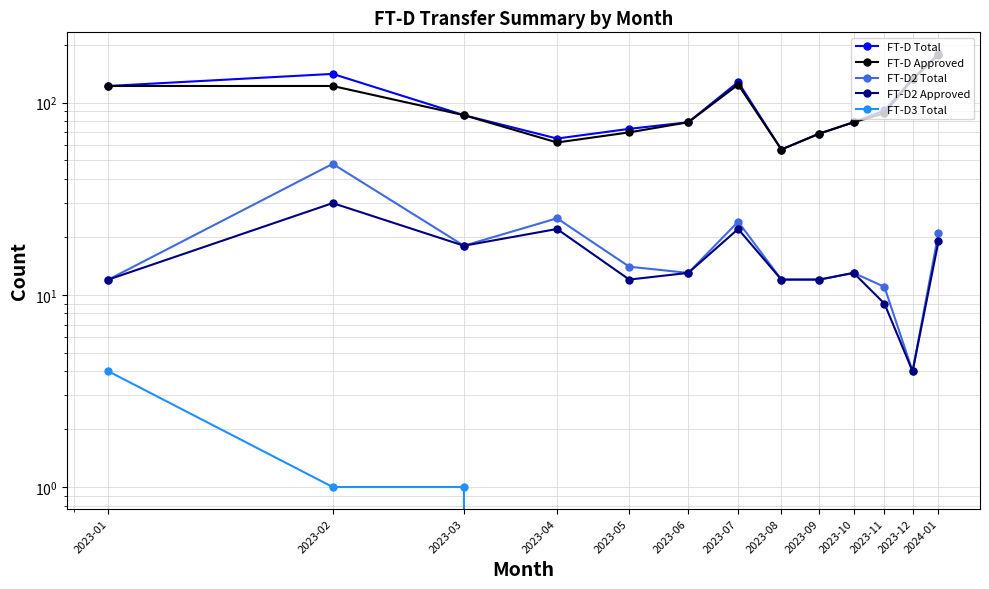

Between 2023-01 and 2023-08, which is larger?

2023-01